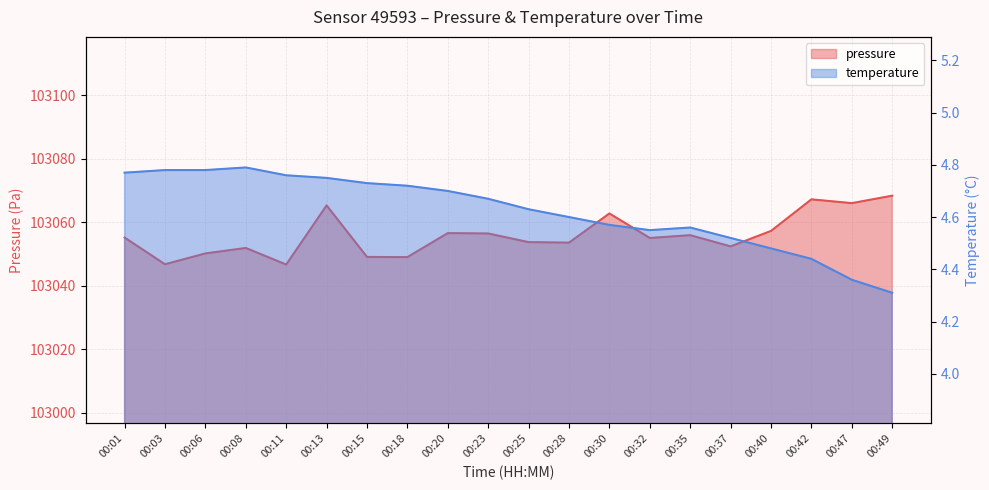

At which label is pressure closest to 103057?

00:40